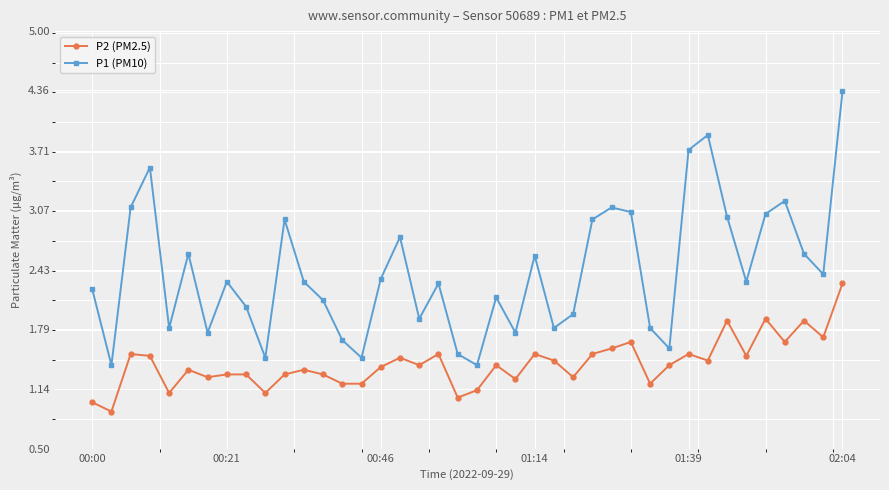

Does the chart display data point markers on the line(s)?

Yes